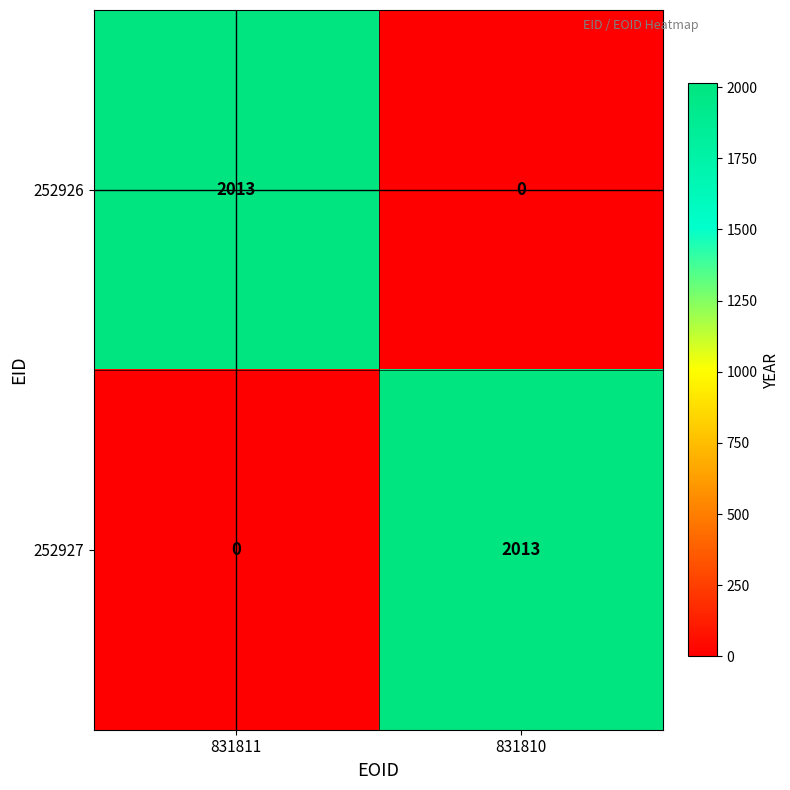

Reading right to left, what are all the values shown in this chart?

252926: 0	2013
252927: 2013	0